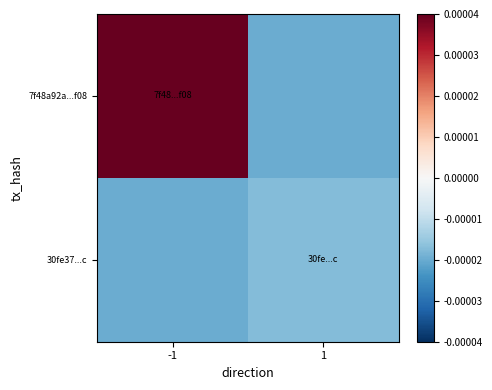

Reading left to right, extract all data points from this chart.

7f48a92a...f08: -1=0.0	1=-0.0
30fe37...c: -1=-0.0	1=-0.0